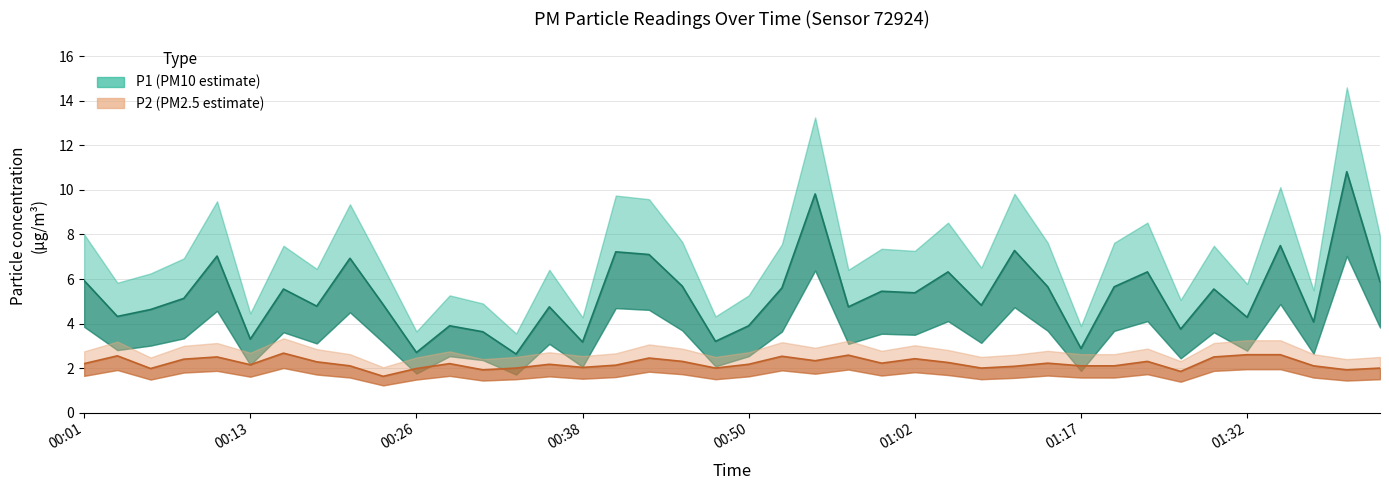

At which label does P1 reach its peak?

01:40